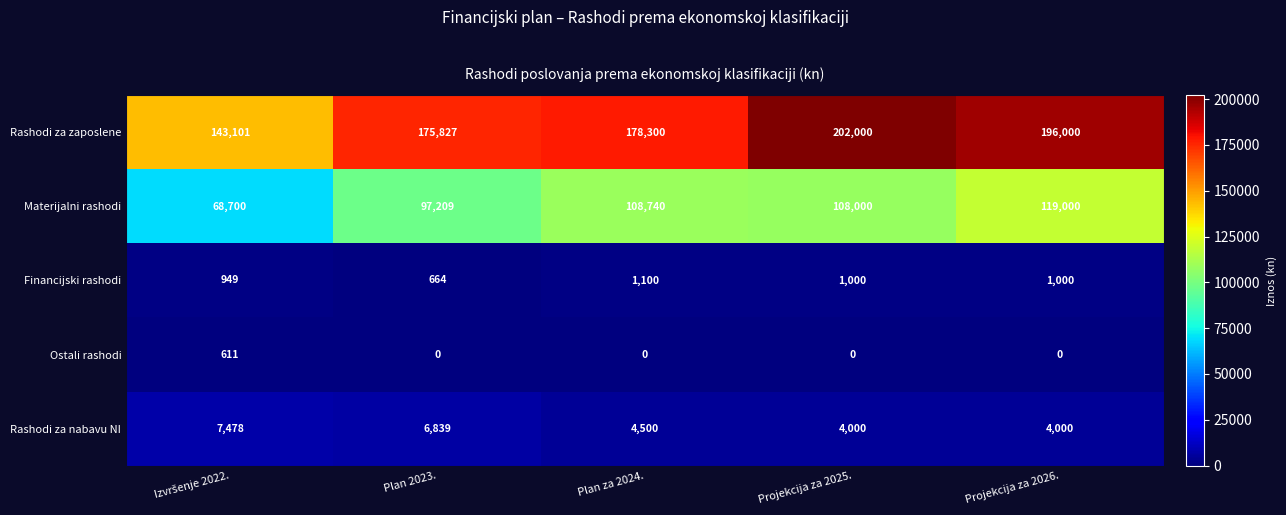

Rank the series by their maximum value, from lowest to highest.

Ostali rashodi, Financijski rashodi, Rashodi za nabavu NI, Materijalni rashodi, Rashodi za zaposlene